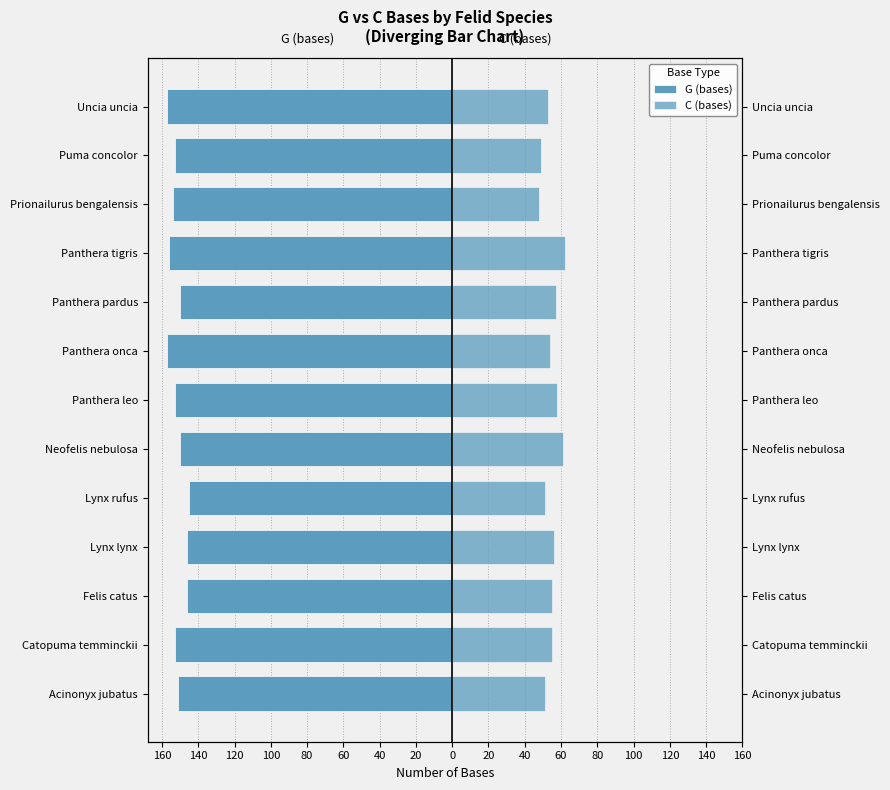

What is the average value of the C (bases) series?

55